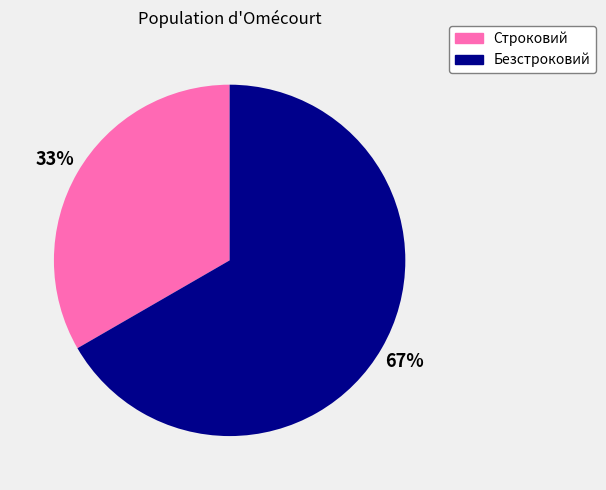

Which category accounts for the majority?

Безстроковий